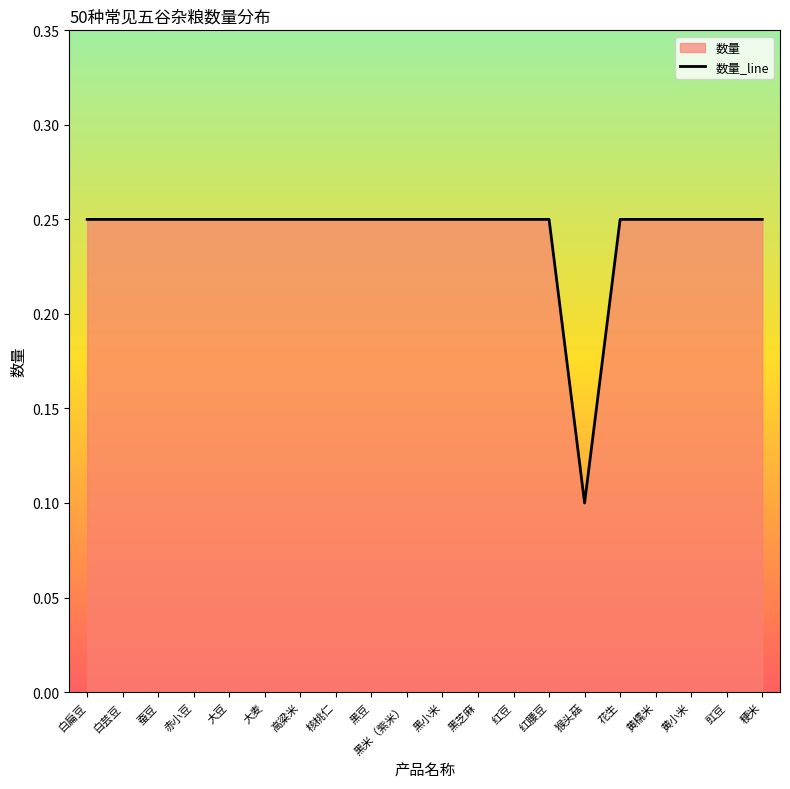

What is the sum of the values at 高粱米 and 黑米（紫米）?

0.5